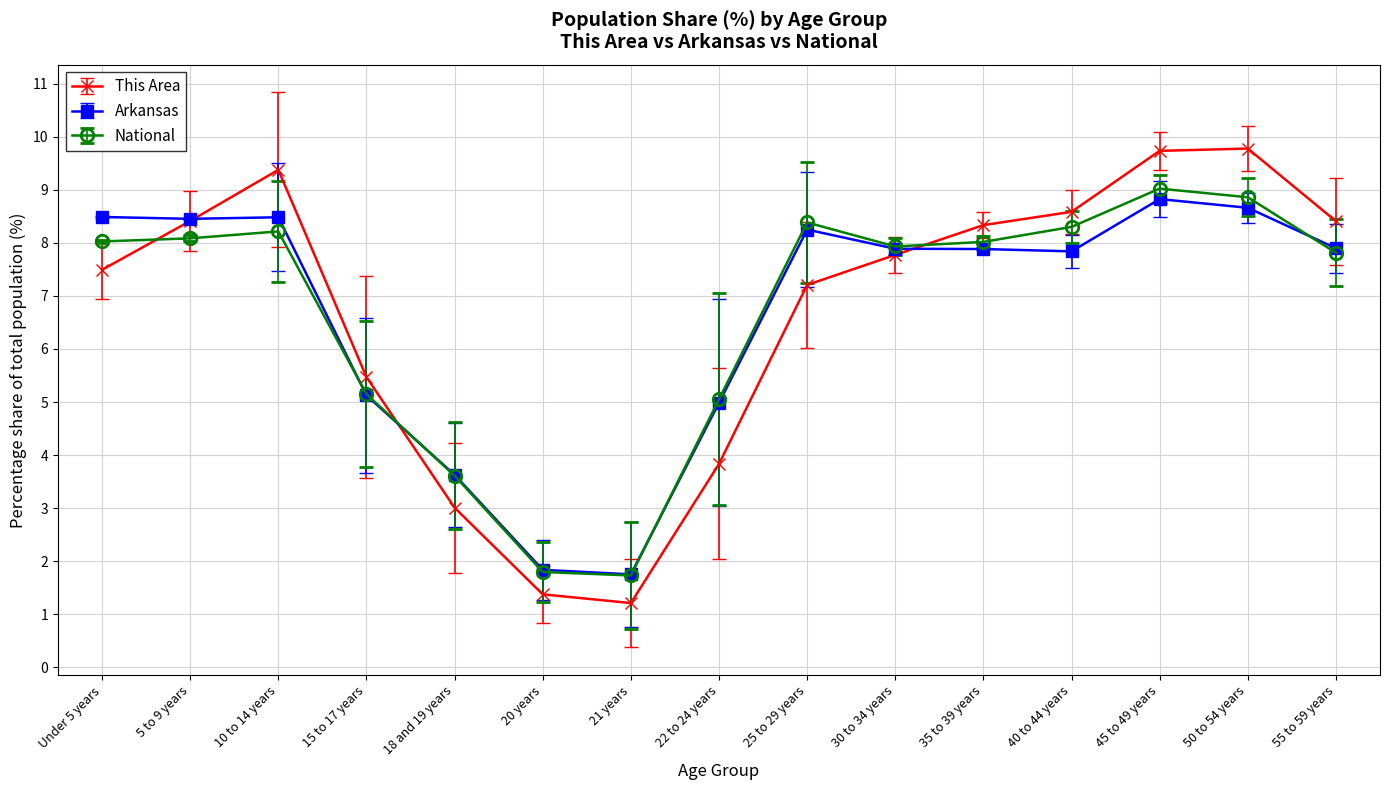

How many interior local valleys does the This Area series have?

1